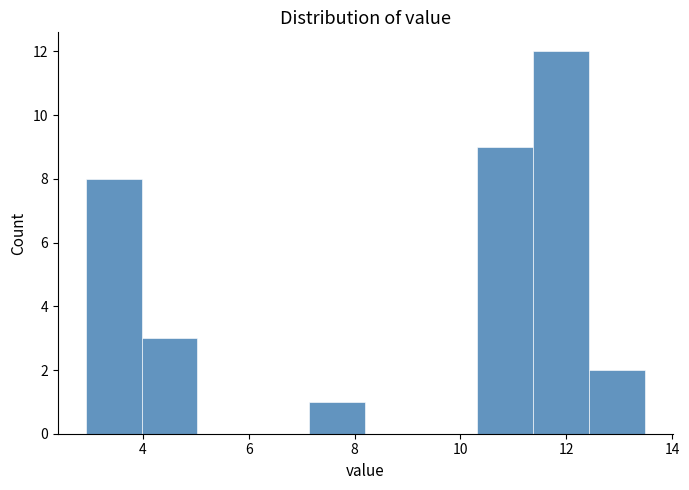

Reading left to right, list every bar in this chart as the range it spans on the x-axis followed by its height. Neither the bar edges nor the heights are printed on the chart, so give them approximately, as read against the axes.

3.0 to 4.0: 8
4.0 to 5.0: 3
5.0 to 6.0: 0
6.0 to 7.2: 0
7.2 to 8.2: 1
8.2 to 9.2: 0
9.2 to 10.4: 0
10.4 to 11.4: 9
11.4 to 12.4: 12
12.4 to 13.4: 2